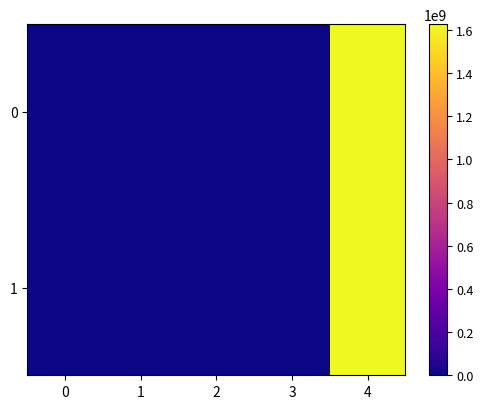

List the series in order of their overall mean, highest first.

0, 1